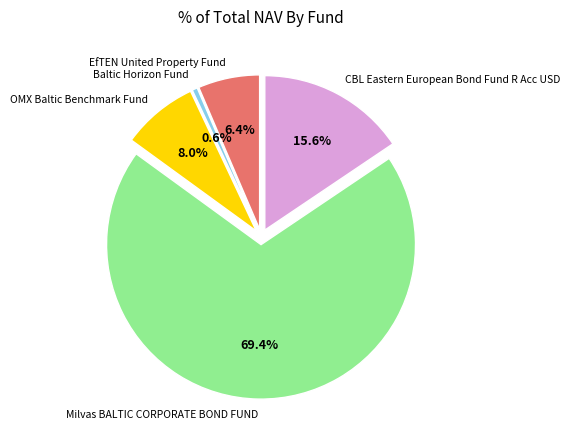

Is there any slice that represents more than half of the pie?

Yes